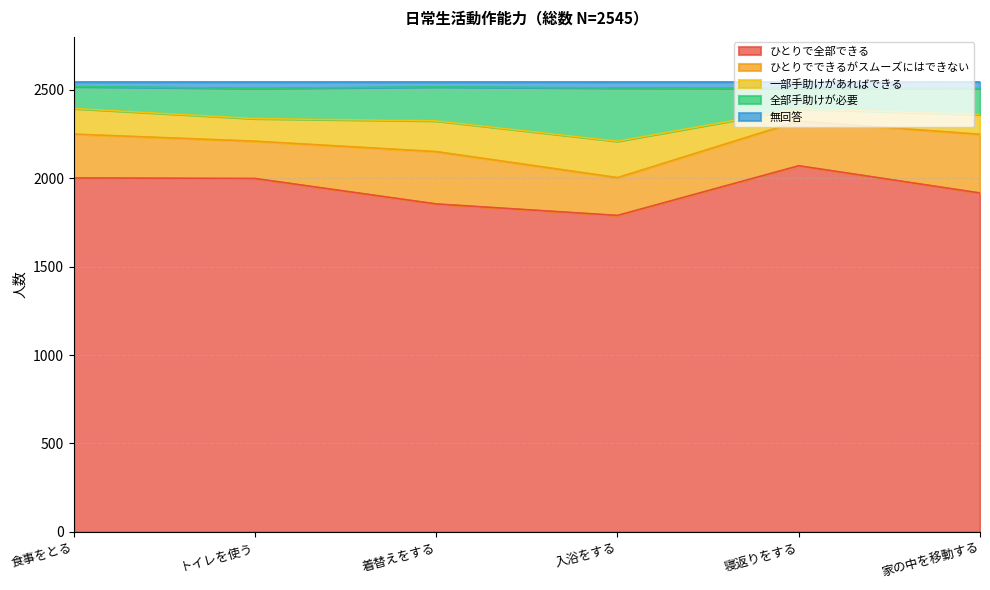

What is the label of the 6th point from the left?

家の中を移動する